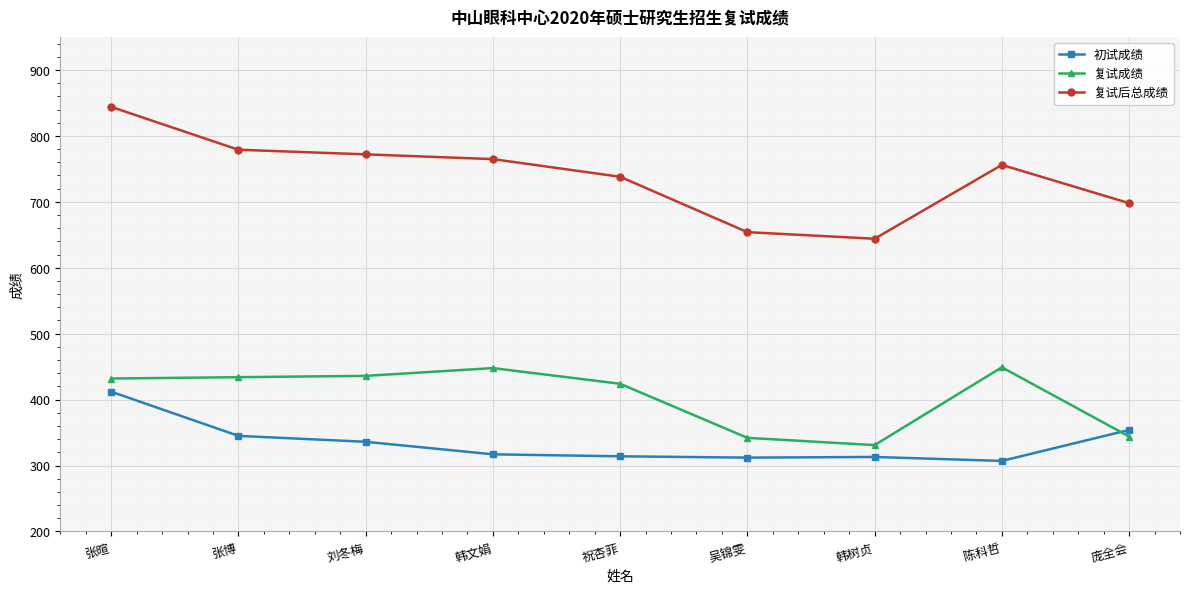

What is the sum of all 复试成绩 values?

3639.8